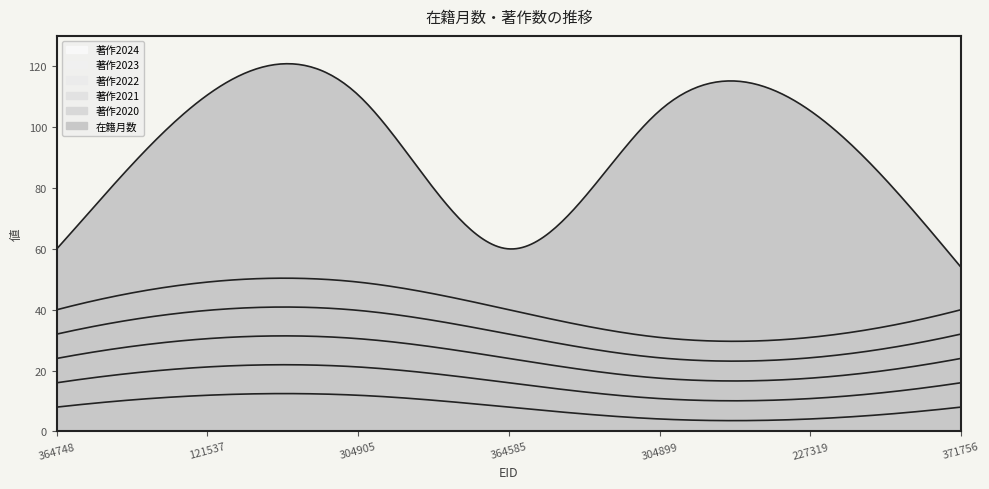

What position from the left is 304905?

3